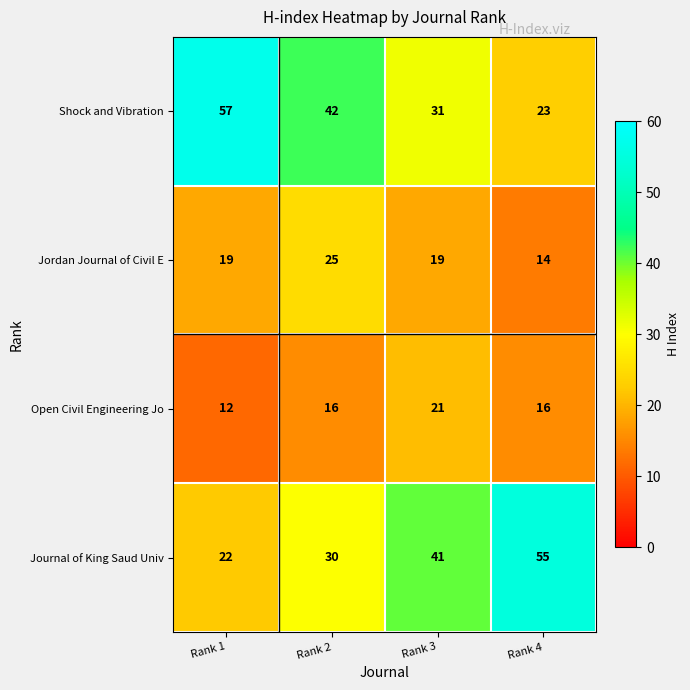

Is it true that Open Civil Engineering Jo equals 12 at Rank 1?

True